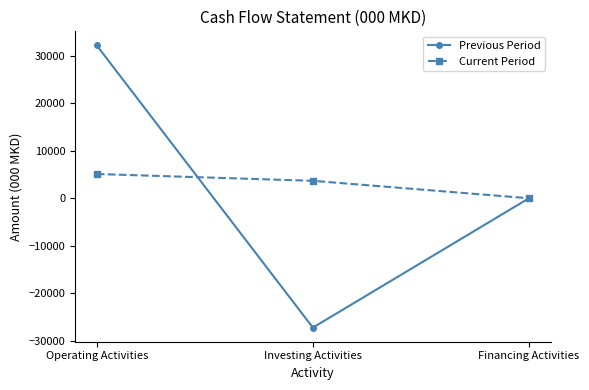

At which label is Current Period closest to 2553?

Investing Activities